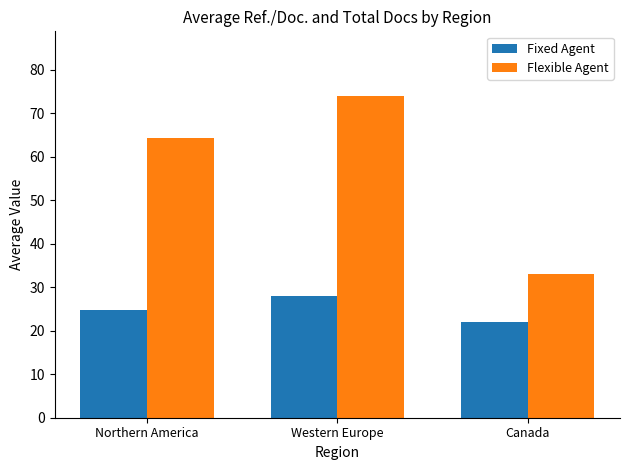

What is the spread (max minus min) of values at Canada?

11.1